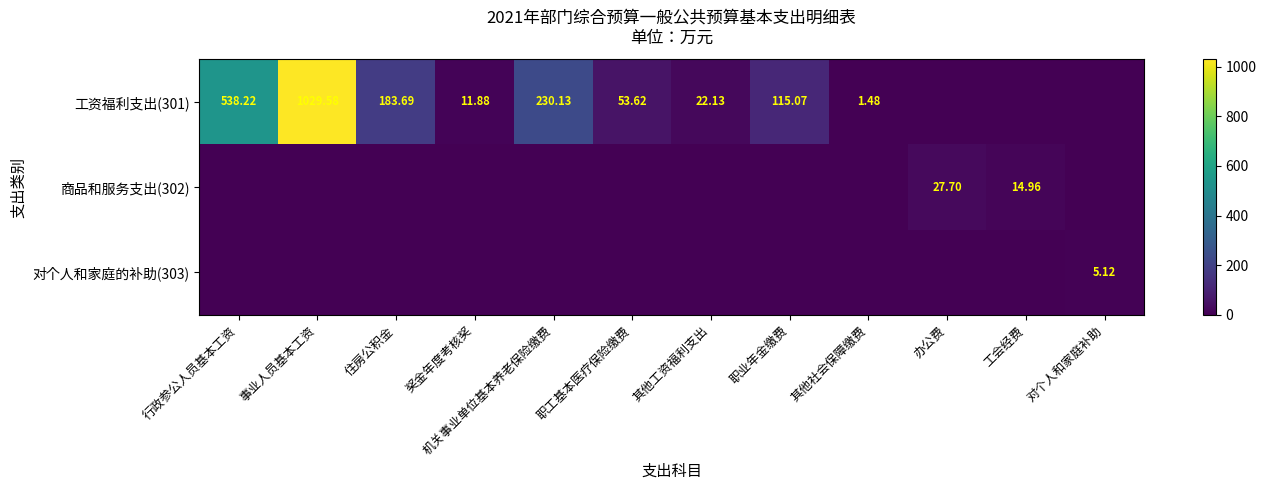

At how many categories does at least one series exceed 93?

5